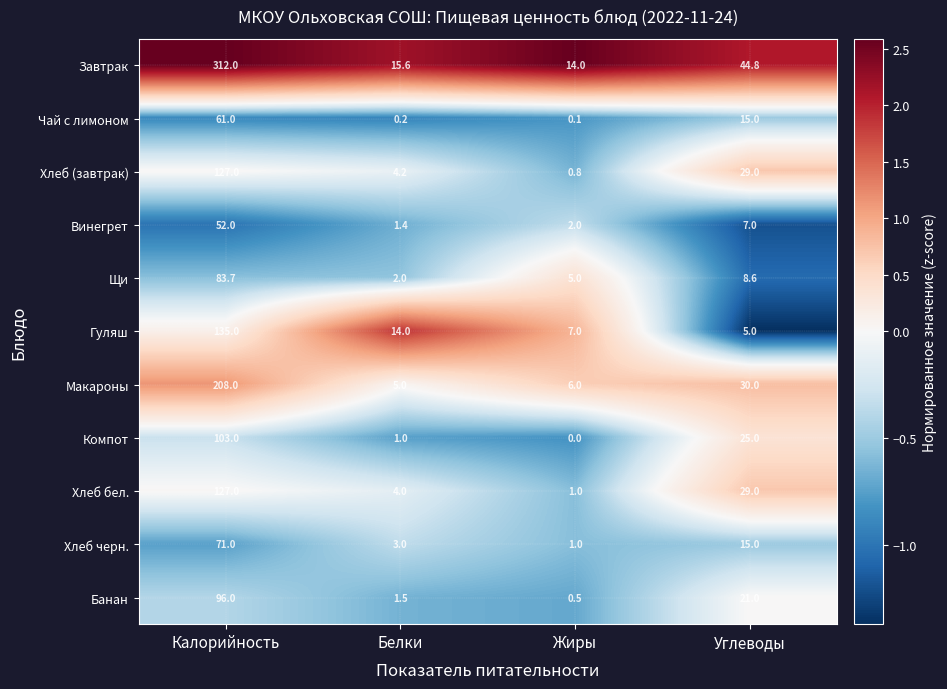

Between Белки and Углеводы, which series saw the biggest shift?

Завтрак